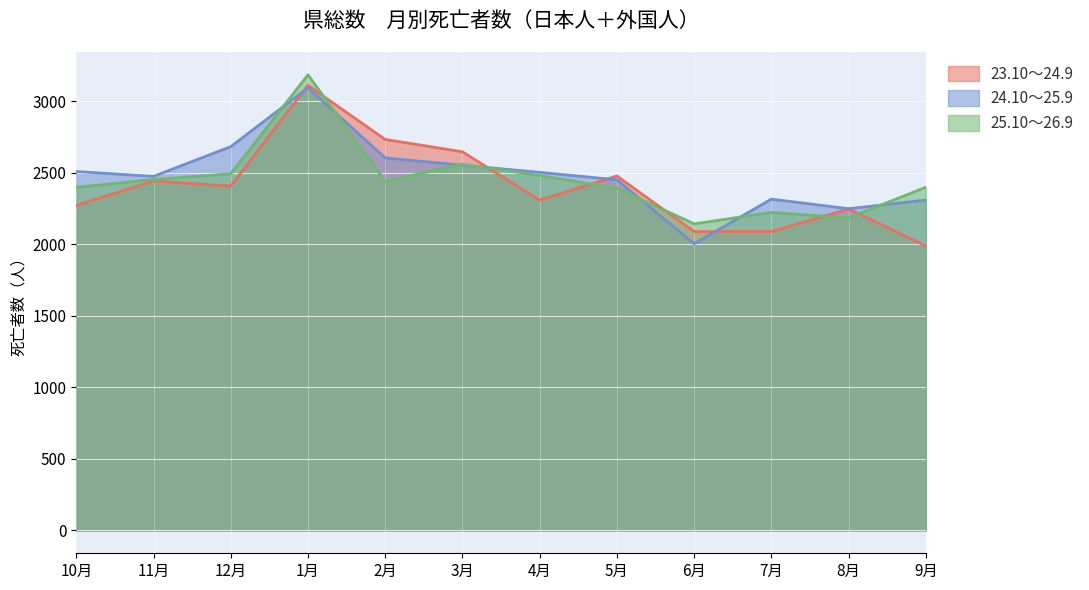

Which series ends up on top after the final intersection of 25.10～26.9 and 24.10～25.9?

25.10～26.9